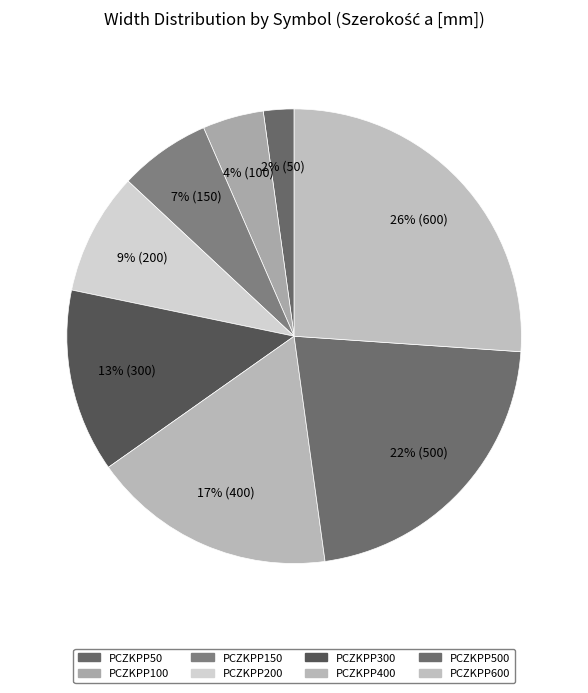

Rank the categories by value from highest to lowest.

PCZKPP600, PCZKPP500, PCZKPP400, PCZKPP300, PCZKPP200, PCZKPP150, PCZKPP100, PCZKPP50